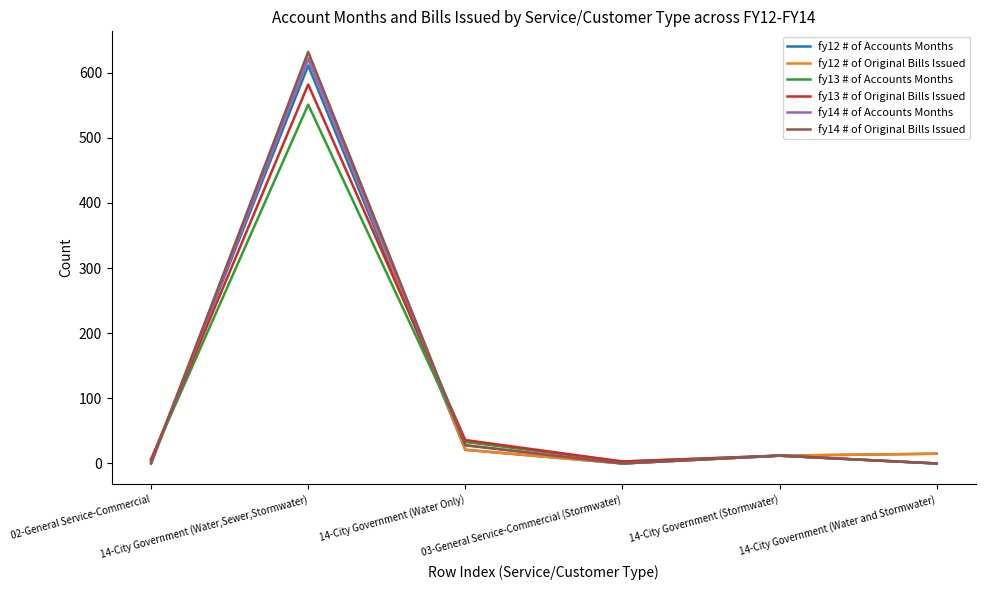

Which series has the widest spread of values?

fy14 # of Original Bills Issued